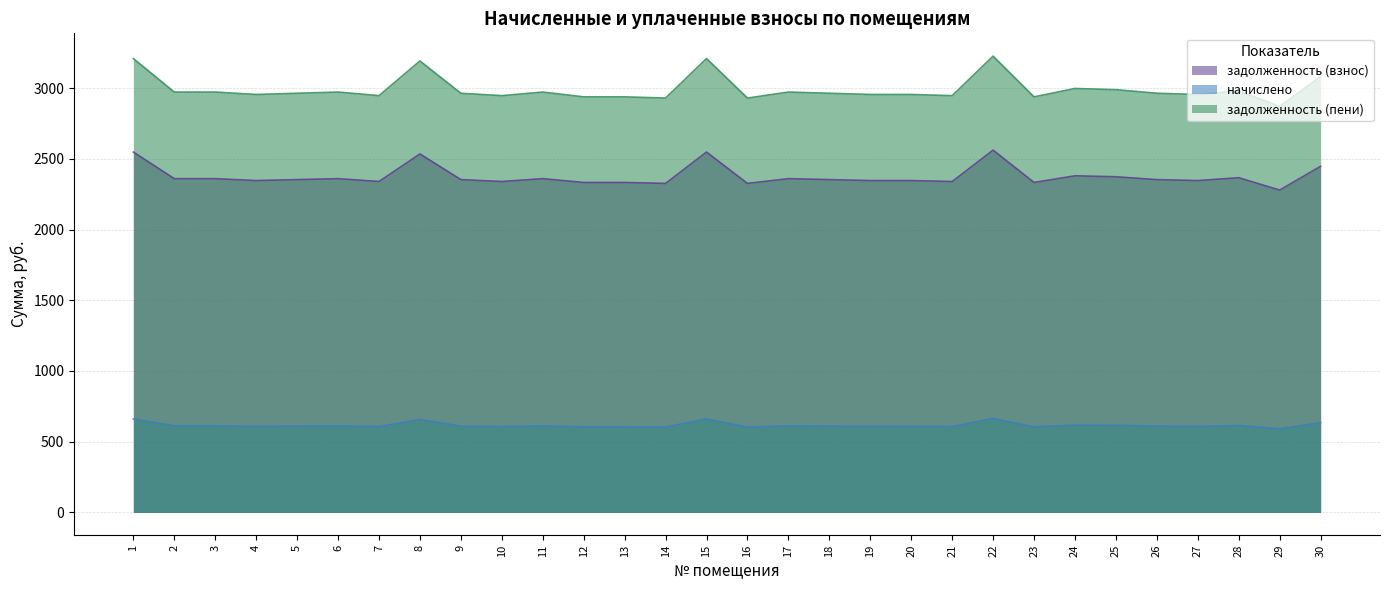

At which label is начислено closest to 627?

30